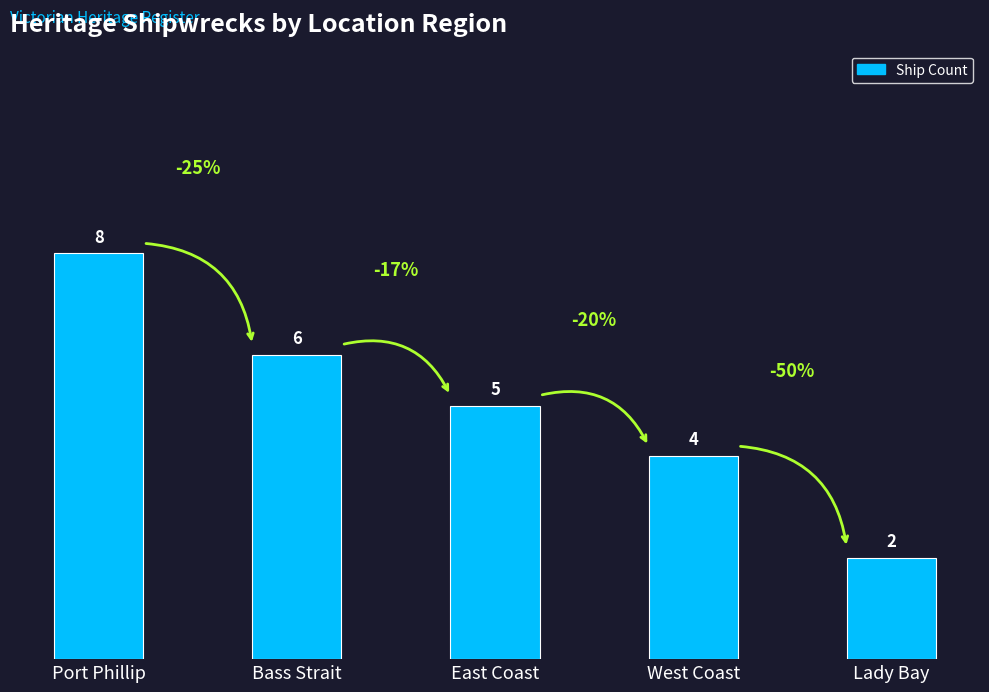

What is the minimum value shown in the chart?

2